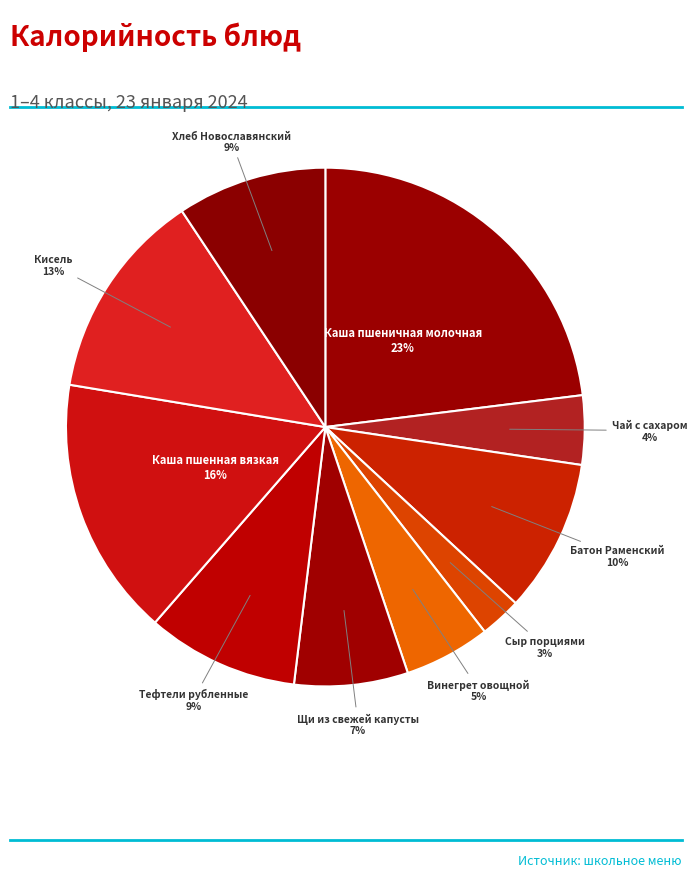

Which has a higher value, Кисель or Чай с сахаром?

Кисель